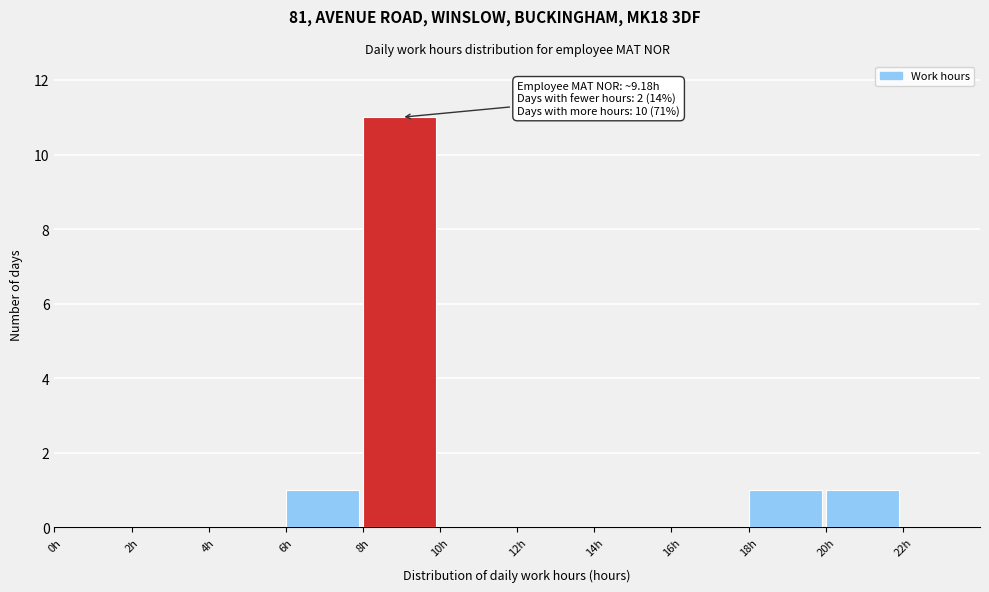

Over which range of the x-axis is the bar tallest?

8 to 10